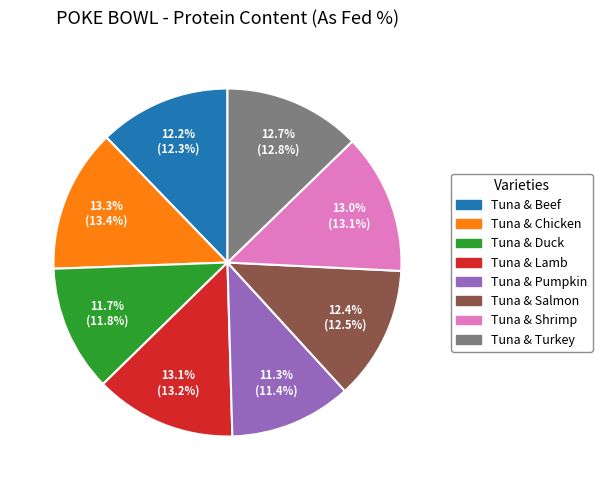

Between Tuna & Duck and Tuna & Chicken, which is larger?

Tuna & Chicken